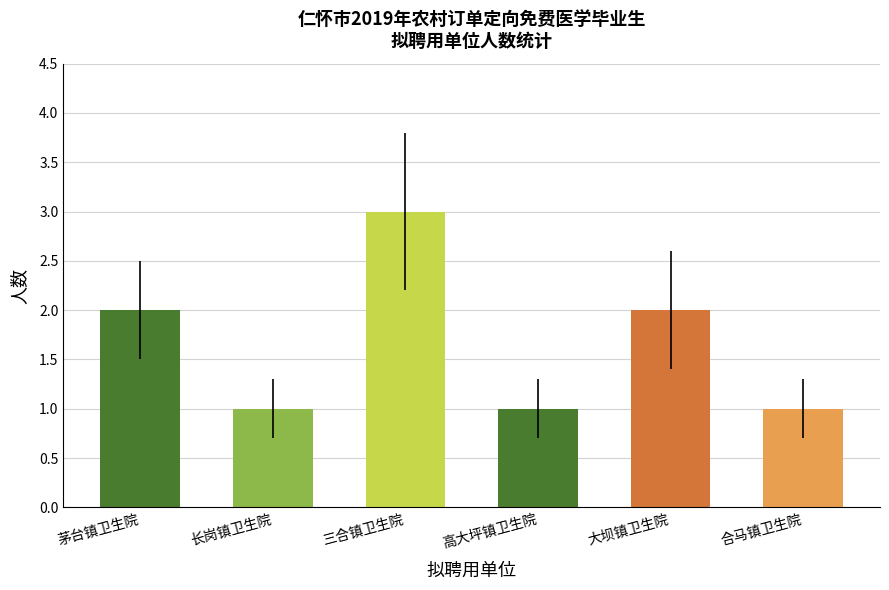

What is the difference between the values at 长岗镇卫生院 and 大坝镇卫生院?

1